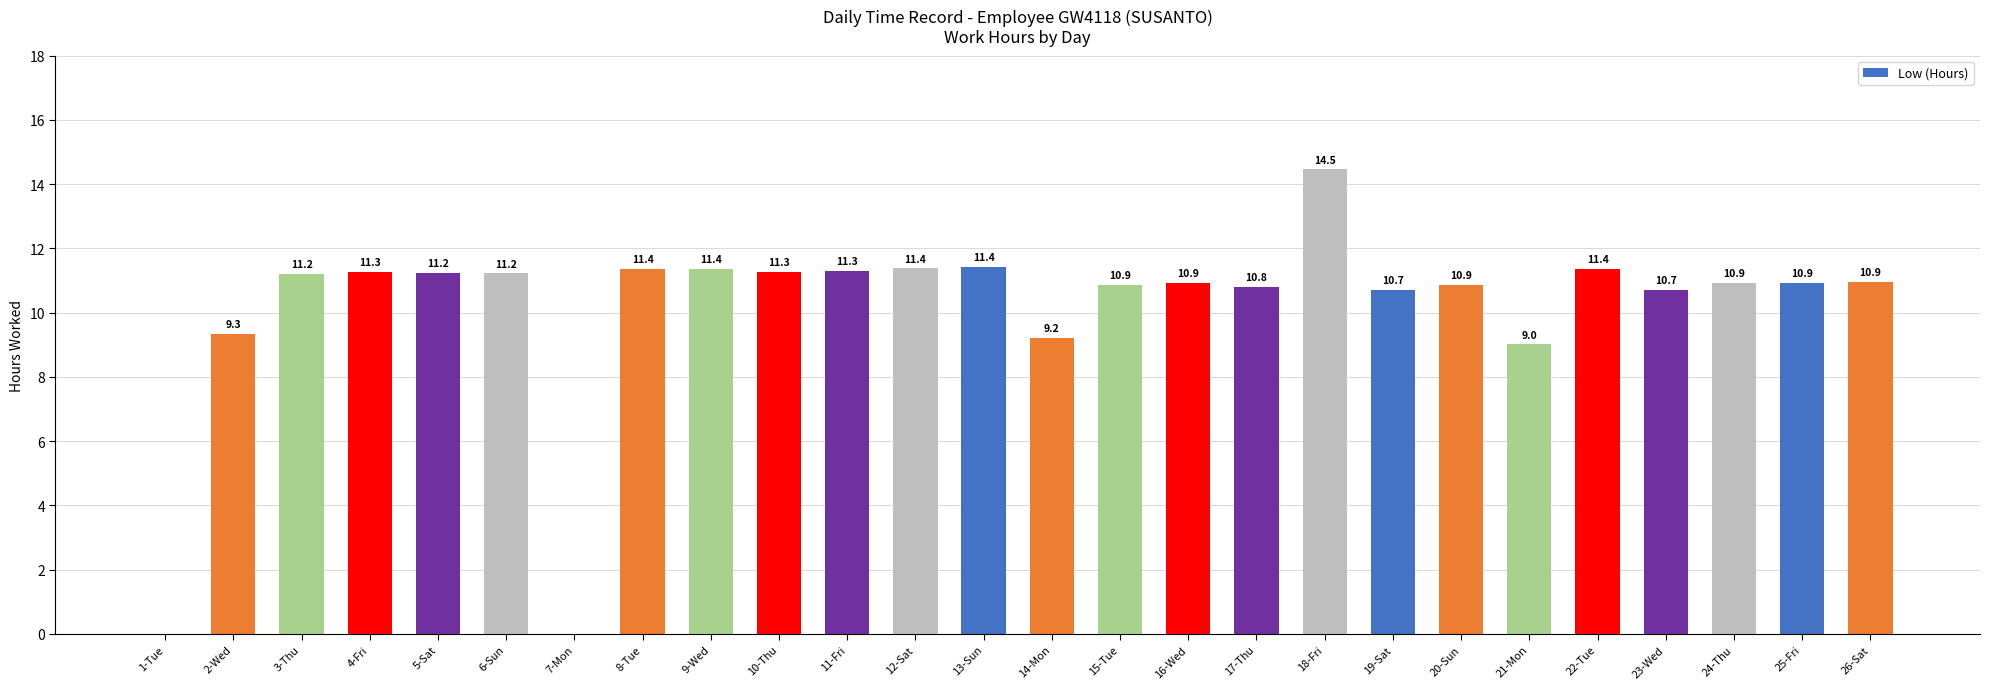

Which category has the highest value across all series?

18-Fri